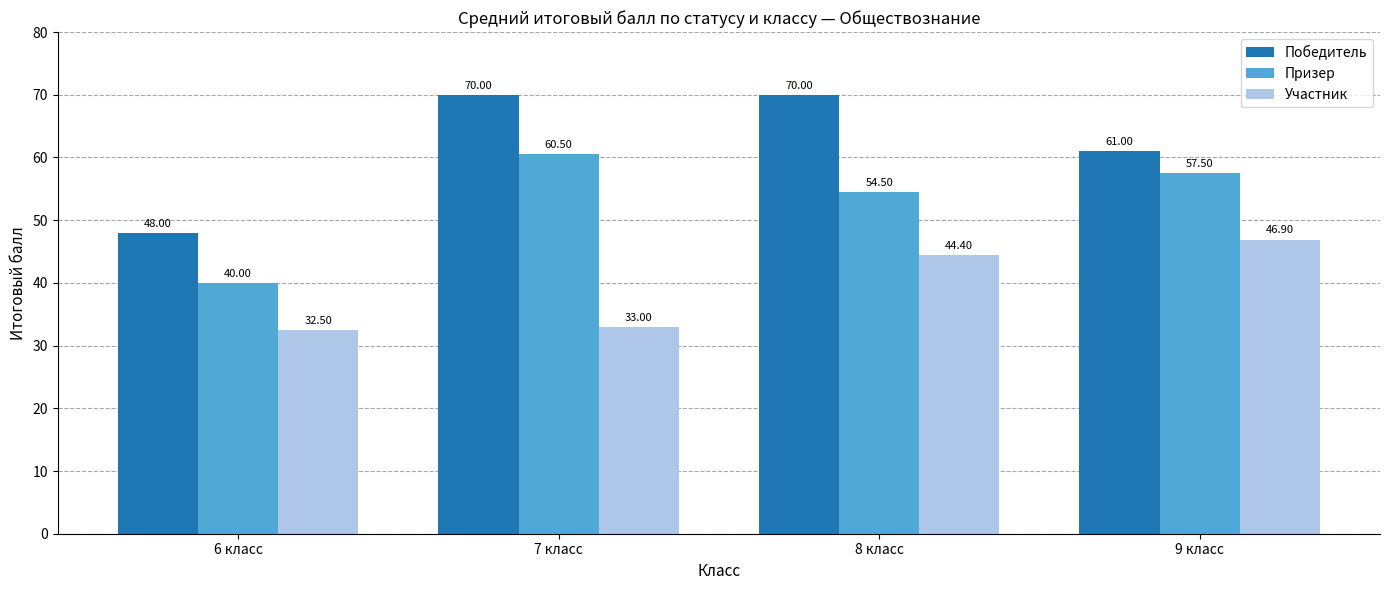

The value of Победитель at 7 класс is 22.5. True or false?

False